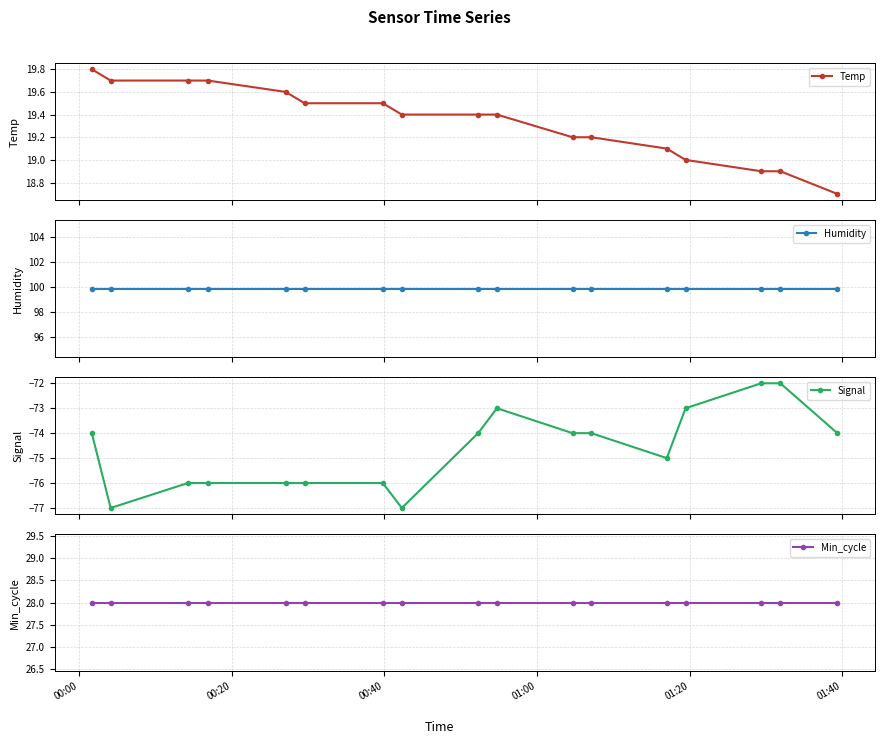

What is the value of the Temp point at the 1st from the left?

19.8